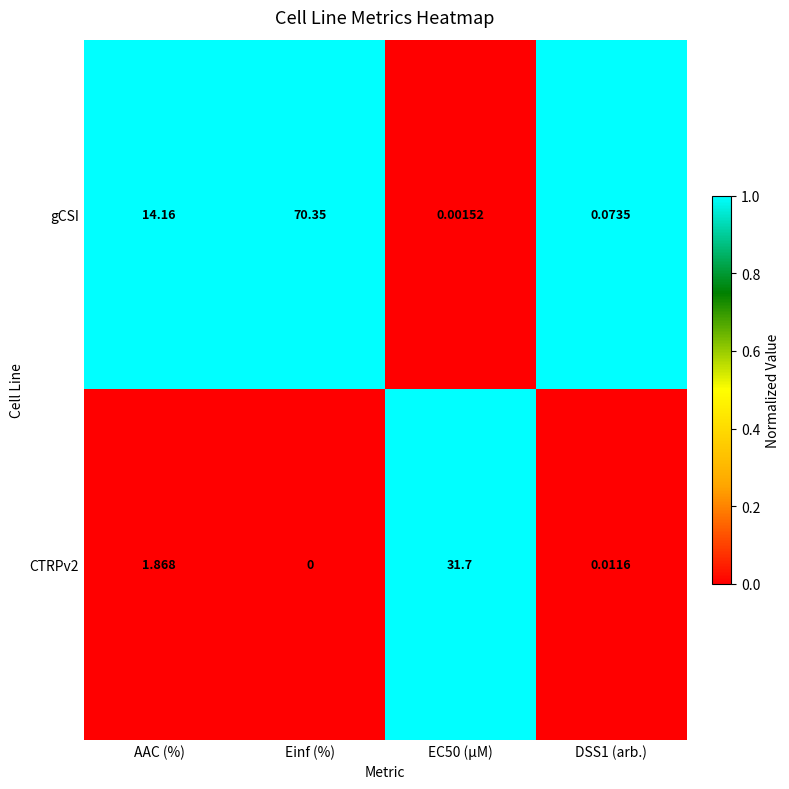

At which category does the chart reach its minimum across all series?

Einf (%)